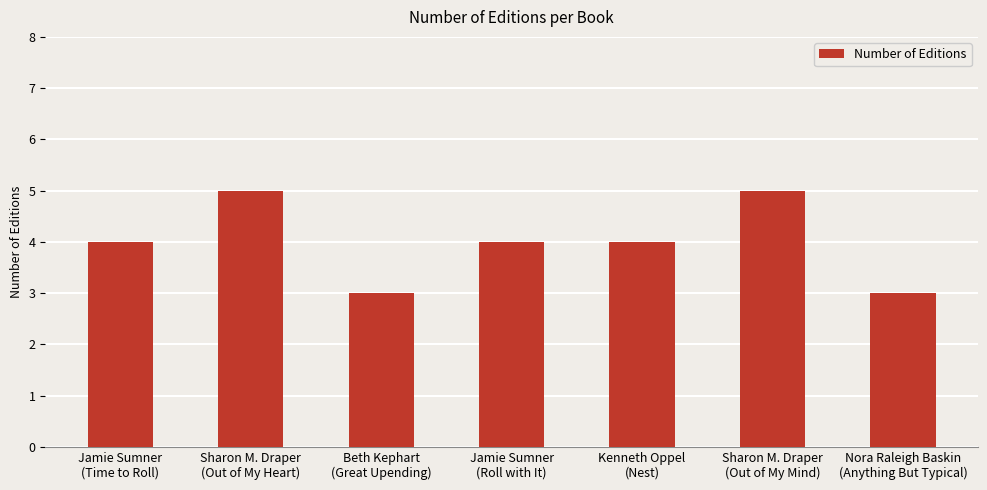

Reading left to right, what are all the values shown in this chart?

4	5	3	4	4	5	3